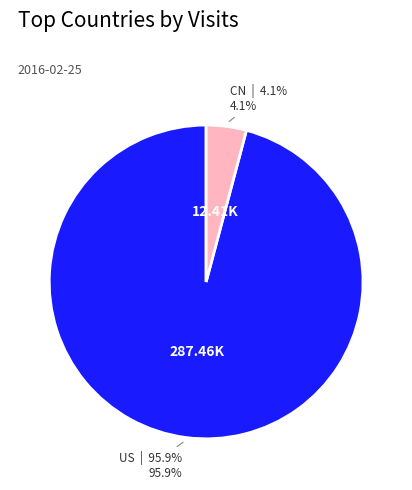

Combined, what portion of the pie is CN and US?

100.0%